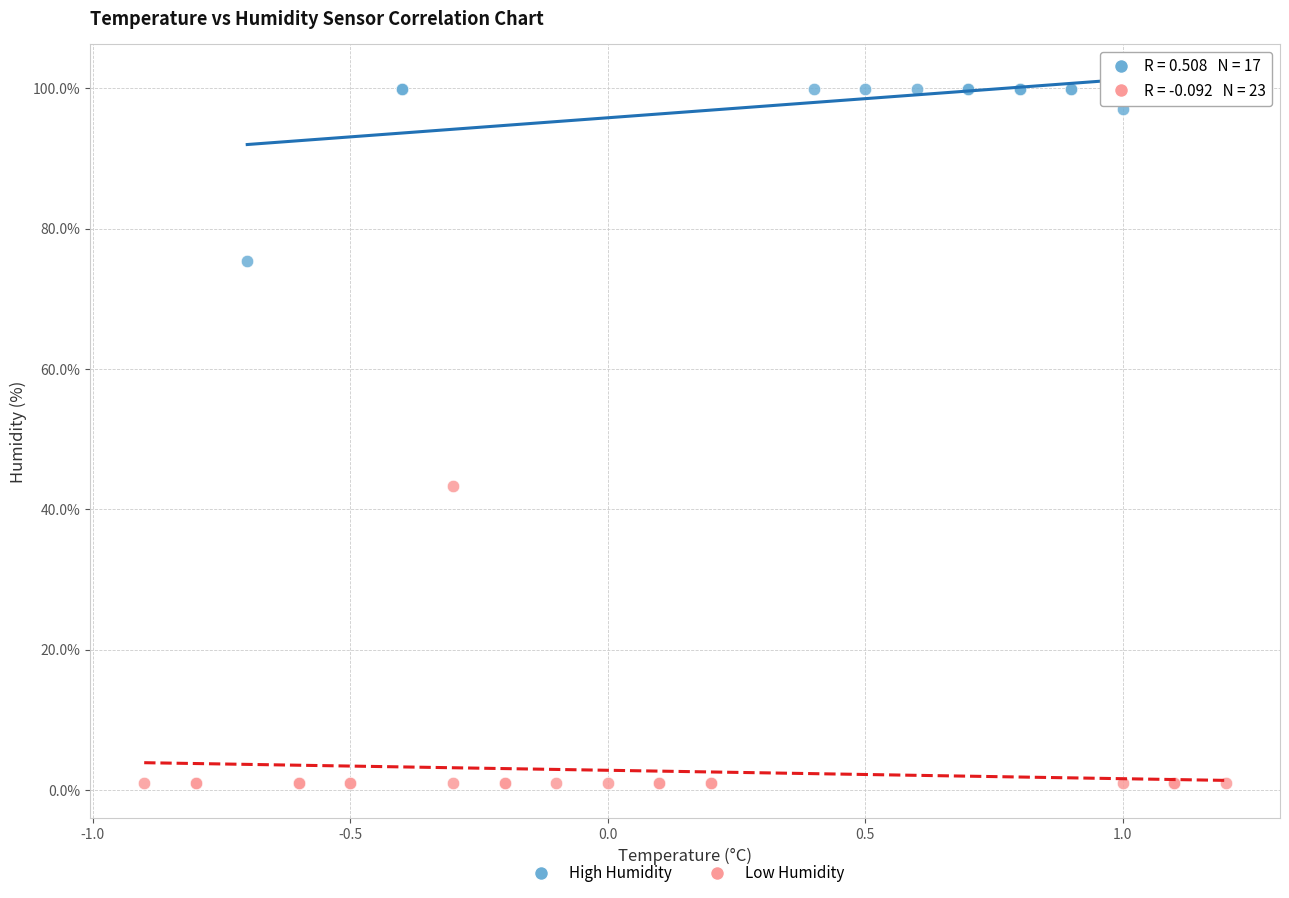

Which series contains the highest Y value?

High Humidity